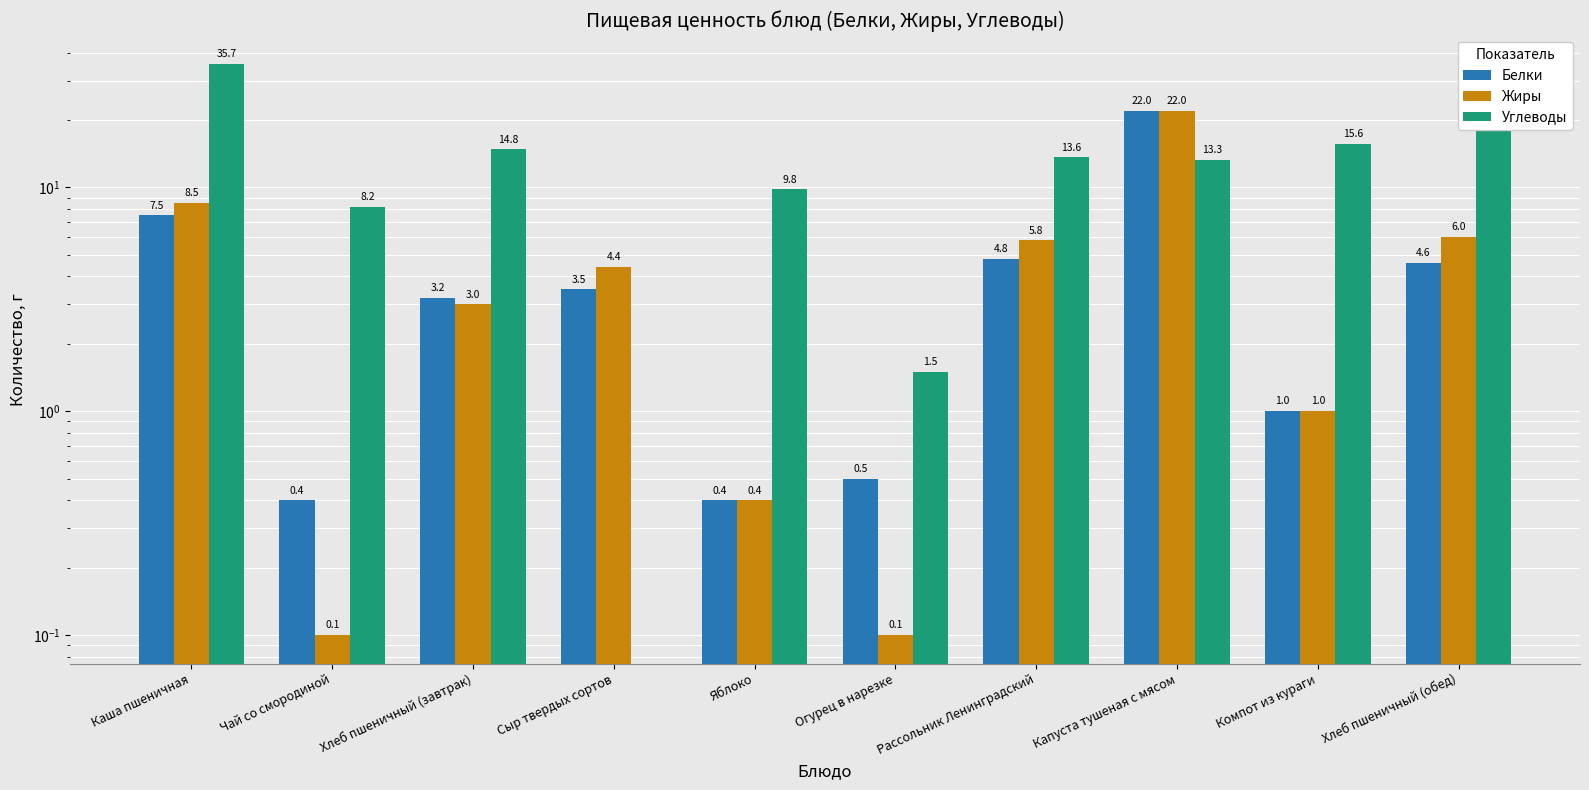

What is the label of the 4th bar from the right?

Рассольник Ленинградский